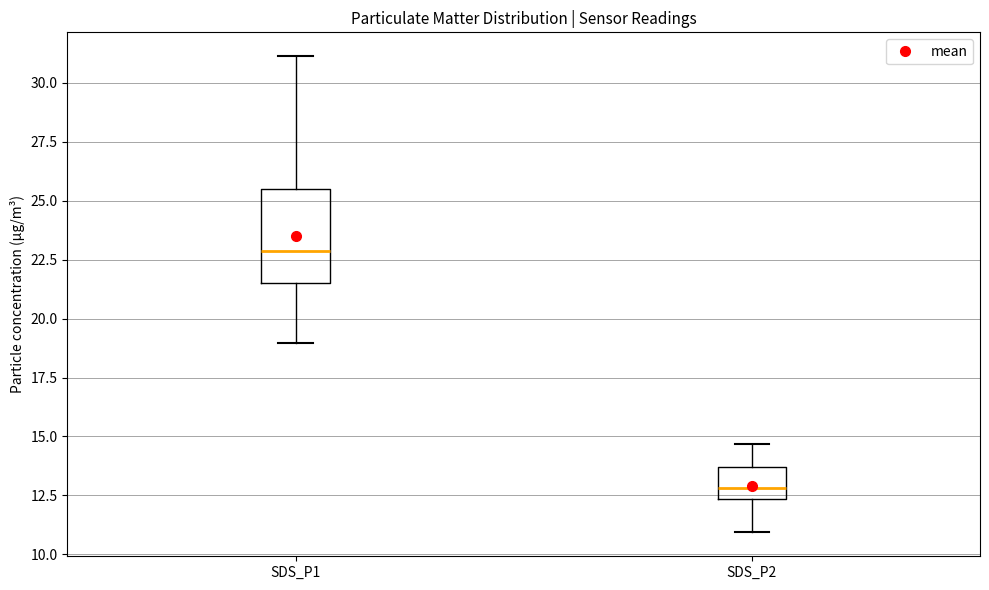

Which box's median line is the highest?

SDS_P1